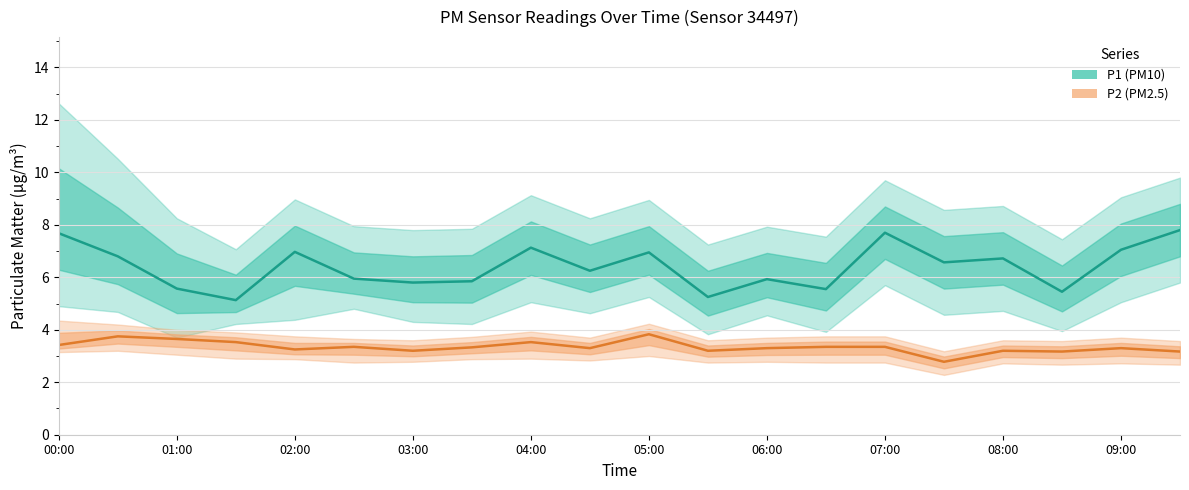

True or false: P1 (PM10) has a value of 3.3 at 11.

False